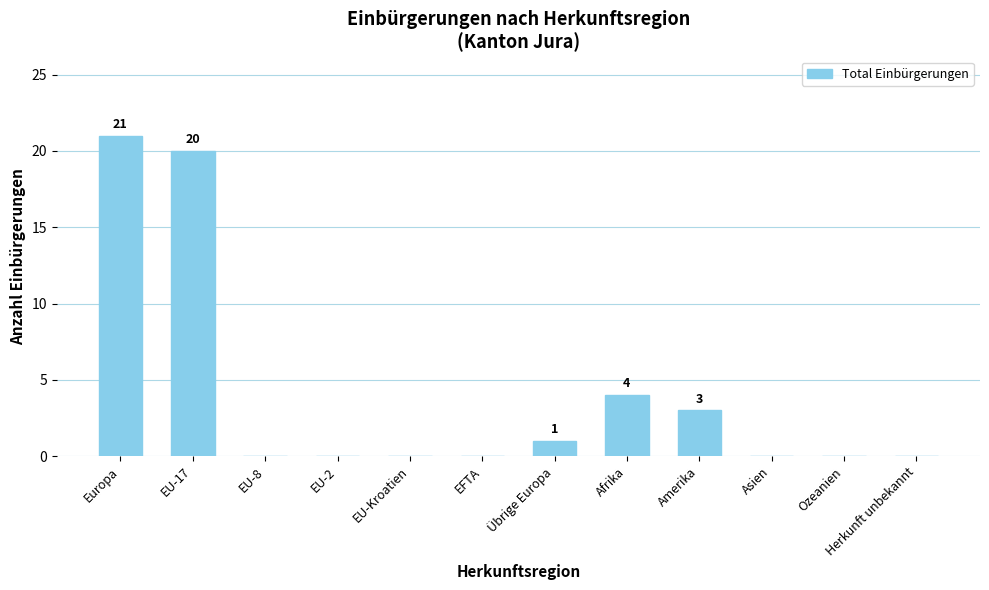

What is the change in value from Europa to EU-8?

-21